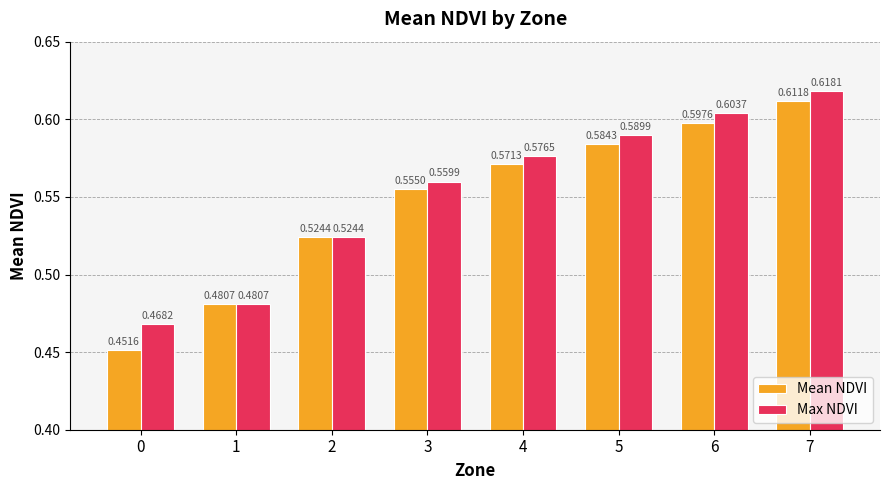

Count the number of data series in this chart.

2